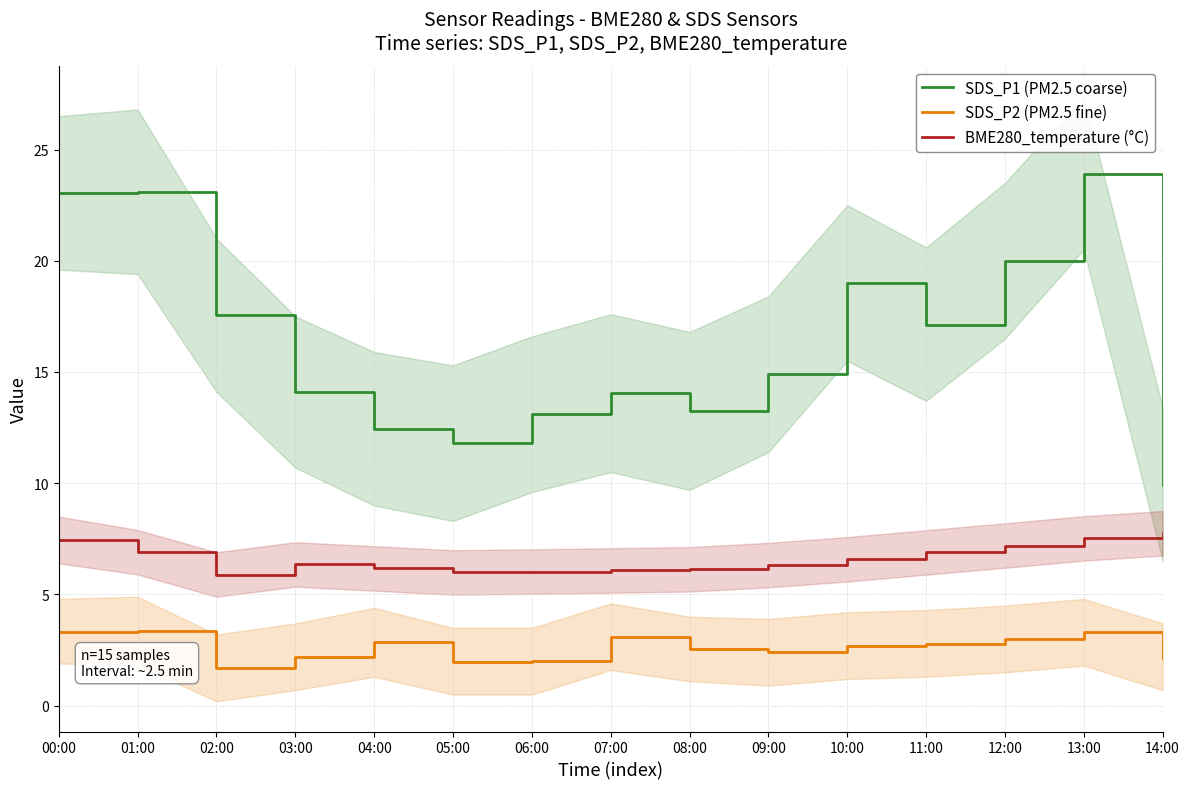

Reading left to right, list all the values displayed in this chart.

SDS_P1: 23.1	23.1	17.6	14.1	12.4	11.8	13.1	14.1	13.2	14.9	19.0	17.1	20.0	23.9	9.9
SDS_P2: 3.3	3.4	1.7	2.2	2.9	1.9	2.0	3.1	2.5	2.4	2.7	2.8	3.0	3.3	2.1
BME280_temperature: 7.5	6.9	5.9	6.3	6.2	6.0	6.0	6.1	6.1	6.3	6.6	6.9	7.2	7.5	7.8